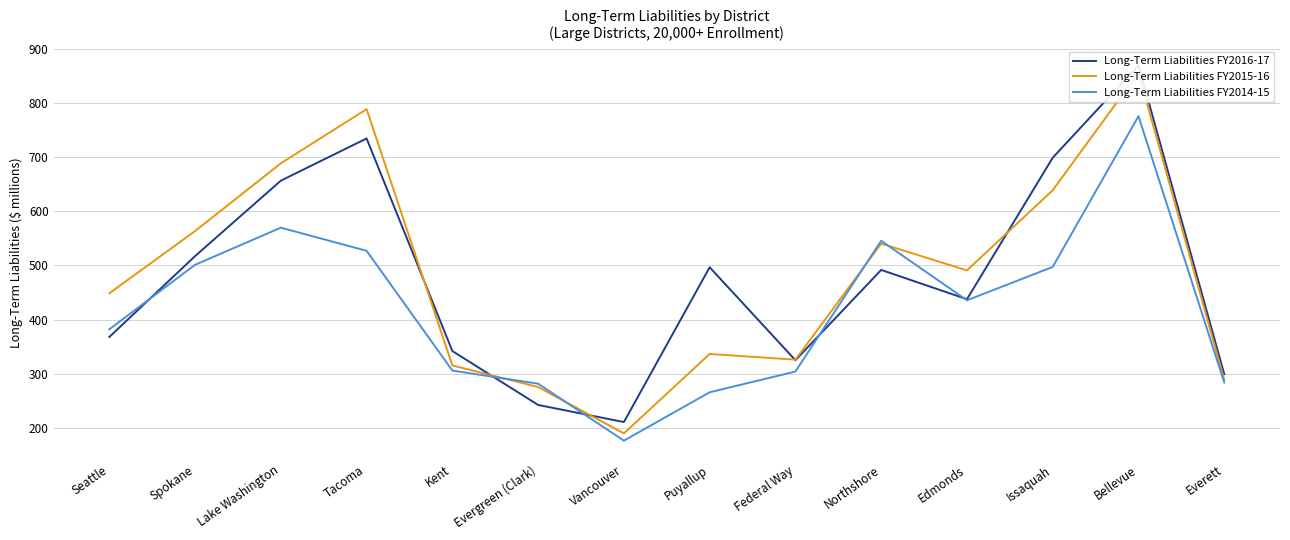

Reading left to right, extract all data points from this chart.

Long-Term Liabilities FY2016-17: Seattle=367.9	Spokane=517.2	Lake Washington=656.5	Tacoma=734.4	Kent=341.9	Evergreen (Clark)=242.4	Vancouver=210.8	Puyallup=496.6	Federal Way=325.0	Northshore=491.7	Edmonds=437.6	Issaquah=698.8	Bellevue=869.7	Everett=299.1
Long-Term Liabilities FY2015-16: Seattle=448.4	Spokane=563.5	Lake Washington=688.5	Tacoma=788.5	Kent=315.3	Evergreen (Clark)=275.5	Vancouver=189.8	Puyallup=336.5	Federal Way=326.0	Northshore=540.3	Edmonds=490.9	Issaquah=638.8	Bellevue=855.6	Everett=288.6
Long-Term Liabilities FY2014-15: Seattle=382.0	Spokane=501.1	Lake Washington=569.7	Tacoma=527.0	Kent=305.9	Evergreen (Clark)=281.6	Vancouver=176.5	Puyallup=265.8	Federal Way=304.1	Northshore=545.4	Edmonds=435.6	Issaquah=497.2	Bellevue=775.6	Everett=283.8